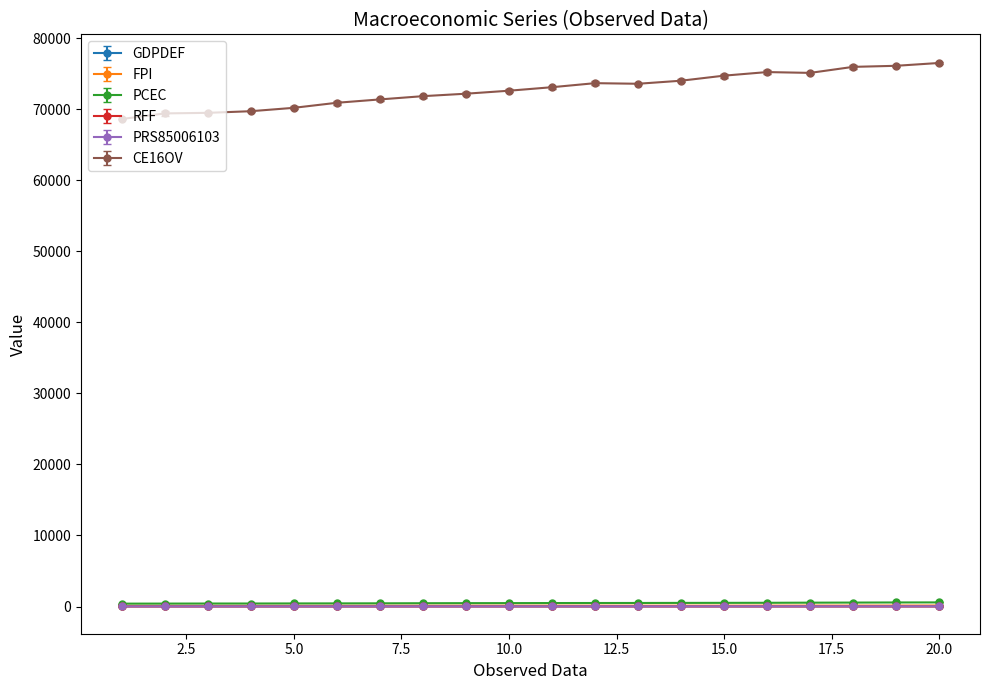

What is the greatest value displayed?

76498.7